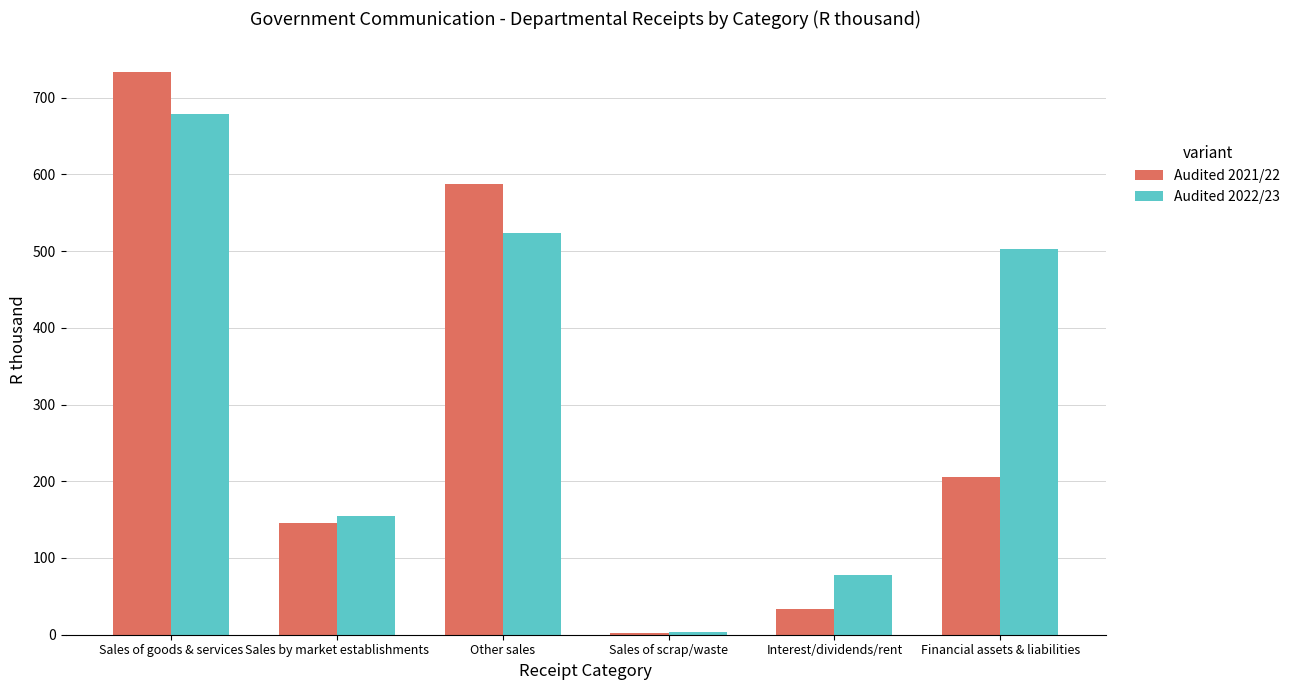

How many data points does each series have?

6